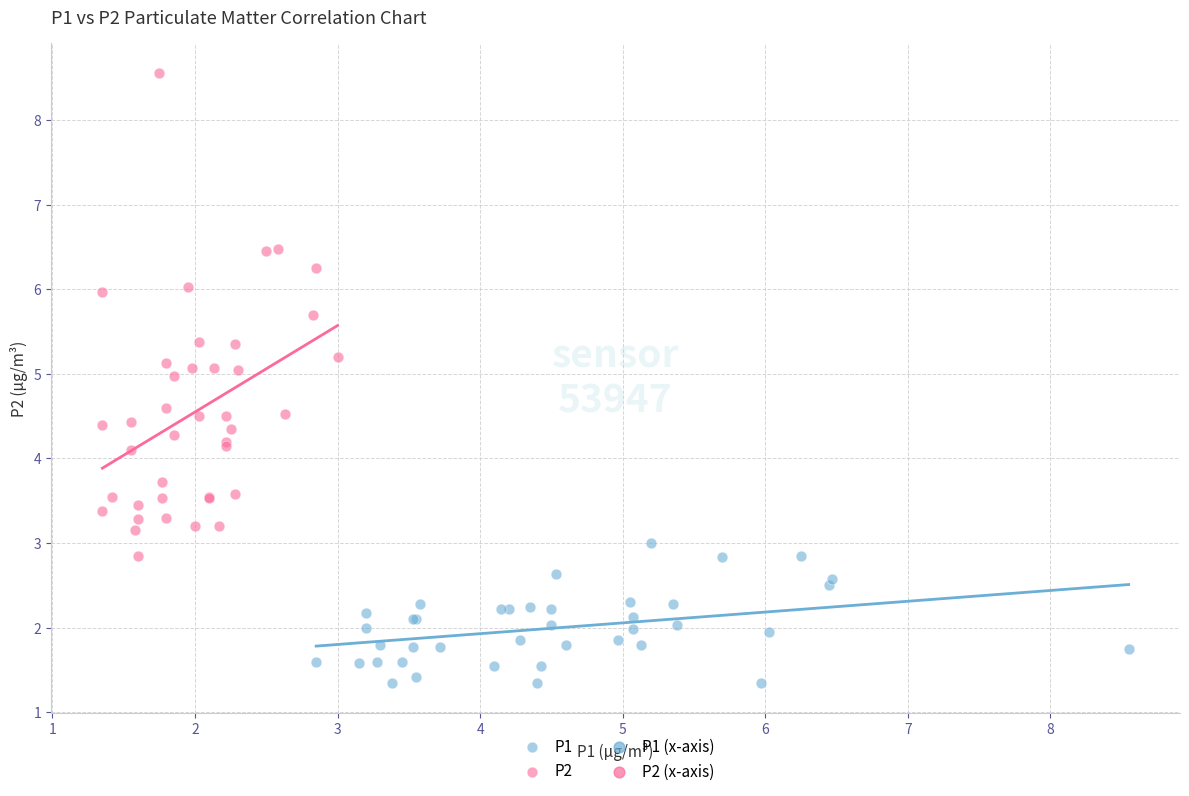

Which series reaches the maximum Y coordinate?

P2